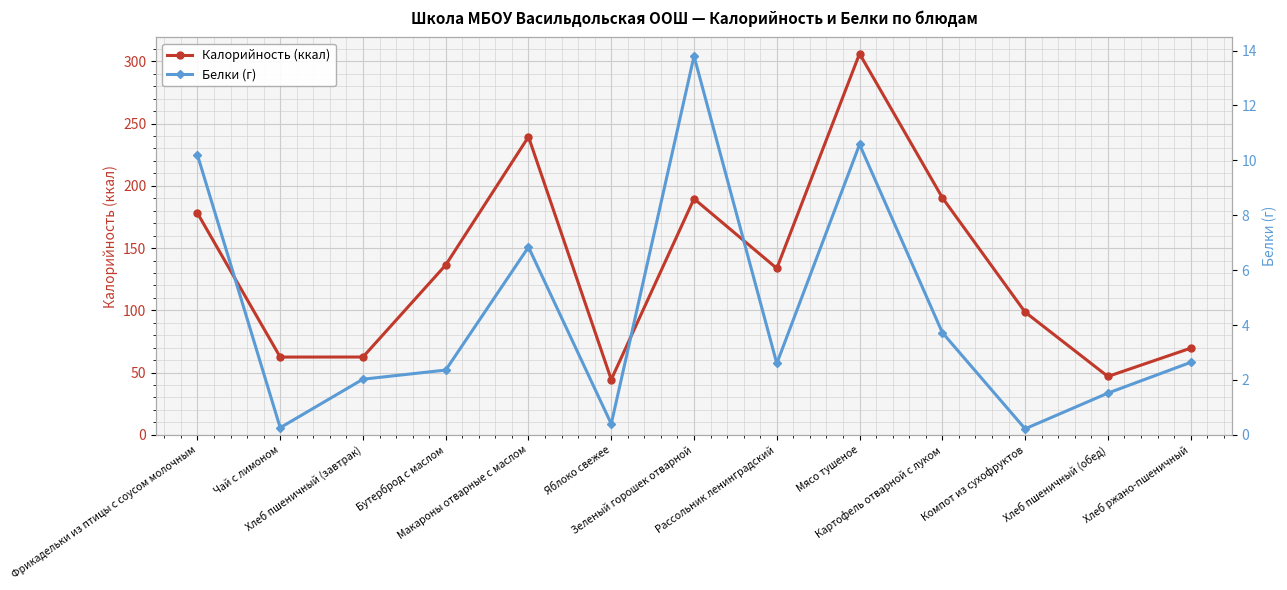

Which category has the highest value across all series?

Мясо тушеное